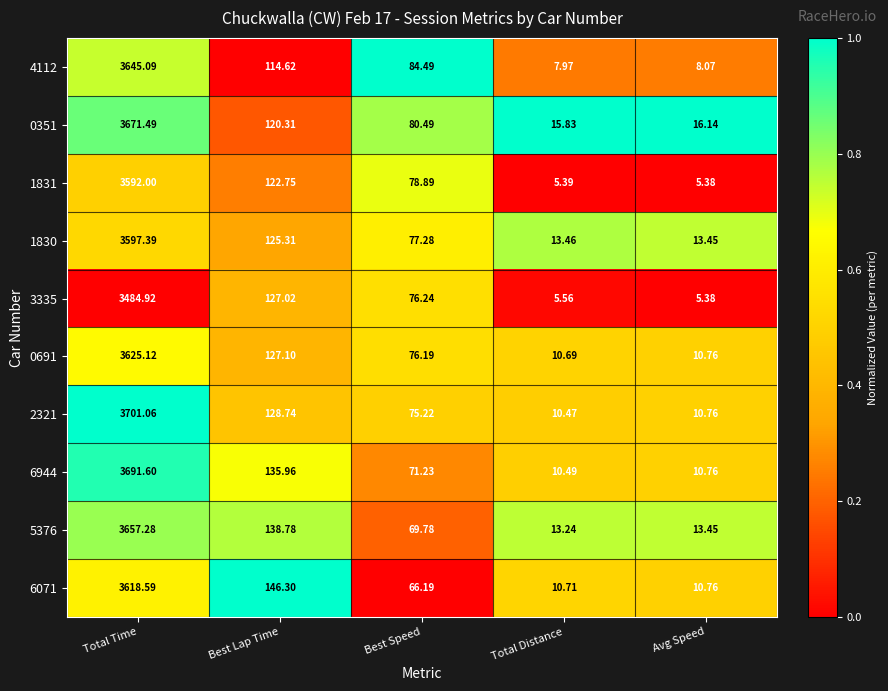

Is the value of 2321 at Best Speed greater than the value of 6944 at Total Time?

No